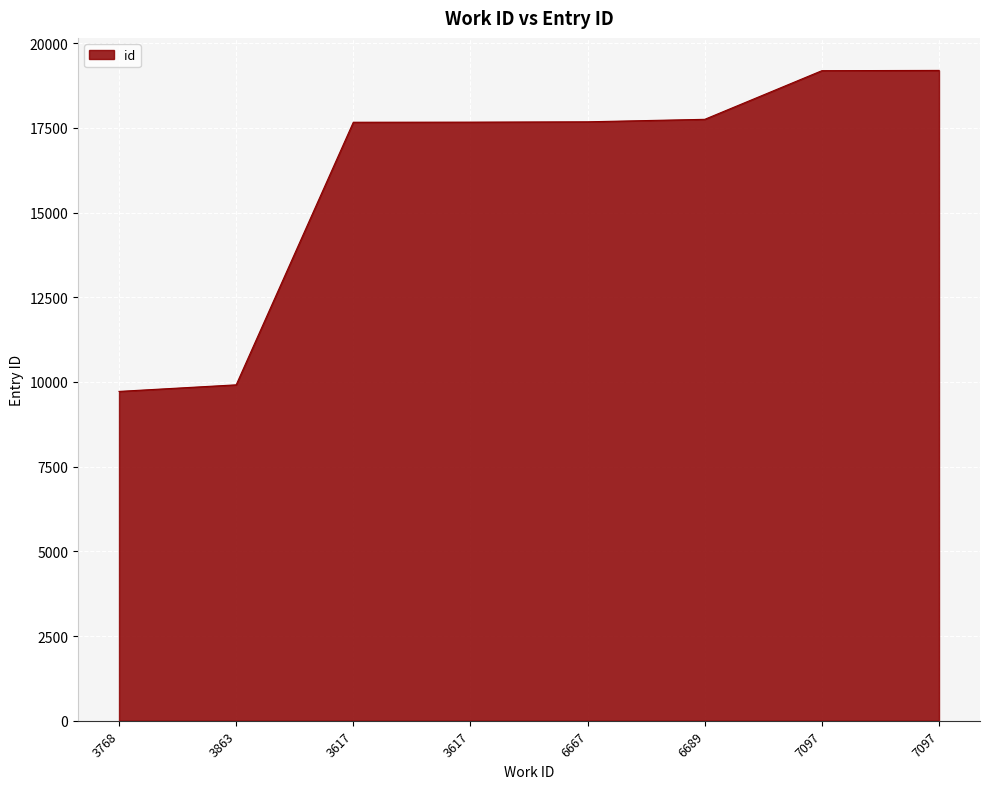

Approximately how many times larger is the value at 6689 compared to 3617?

1.0